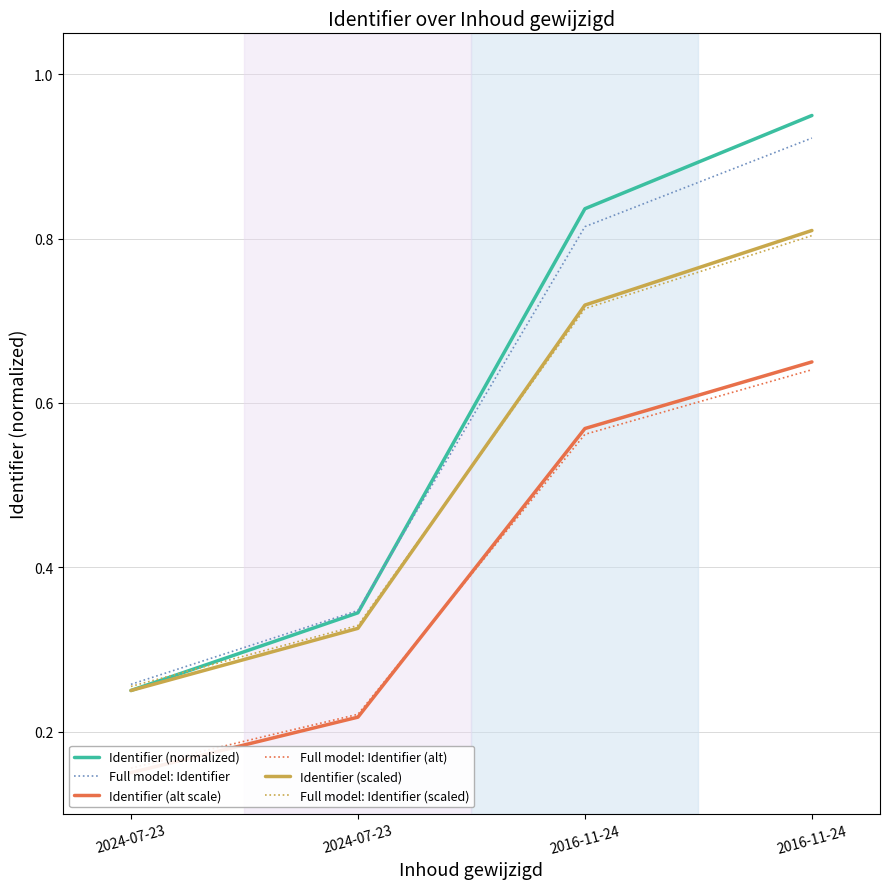

Rank the series by their maximum value, from lowest to highest.

Full model: Identifier (alt), Identifier (alt scale), Full model: Identifier (scaled), Identifier (scaled), Full model: Identifier, Identifier (normalized)